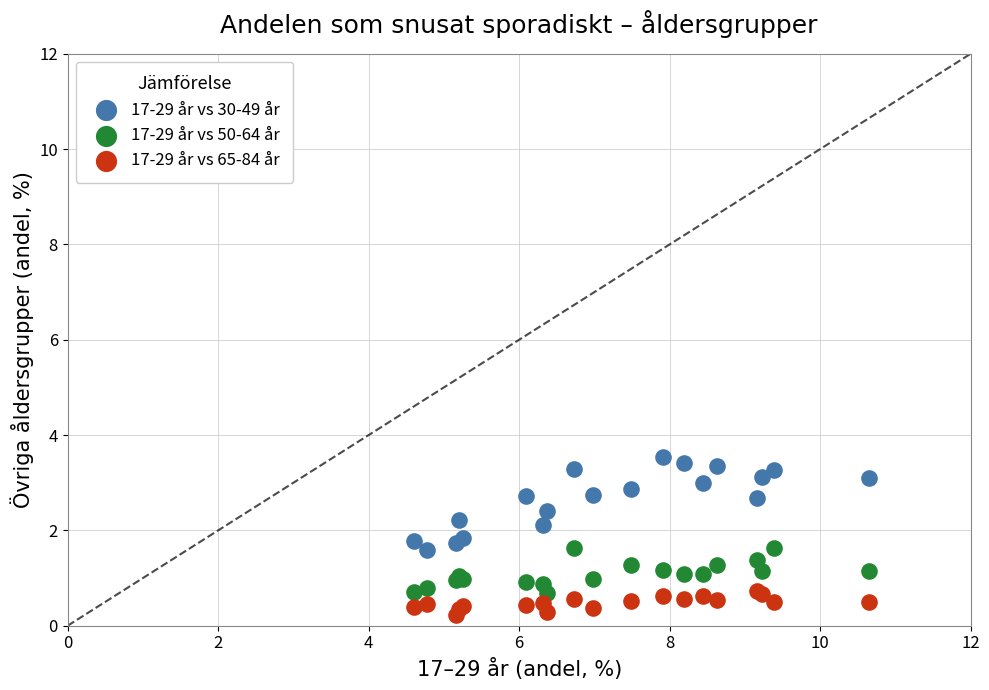

Which series has the largest Y range (max minus min)?

17-29 år vs 30-49 år